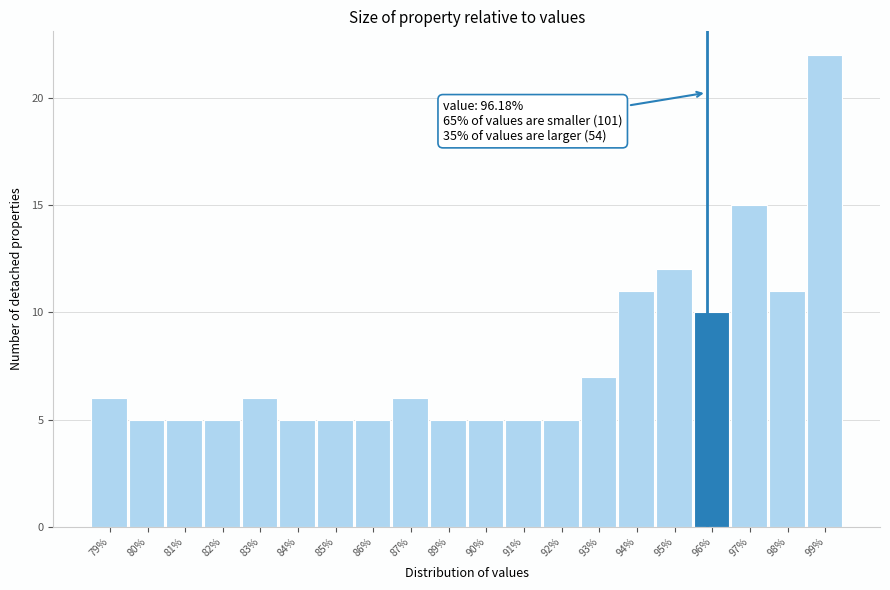

Reading right to left, extract all data points from this chart.

22	11	15	10	12	11	7	5	5	5	5	6	5	5	5	6	5	5	5	6